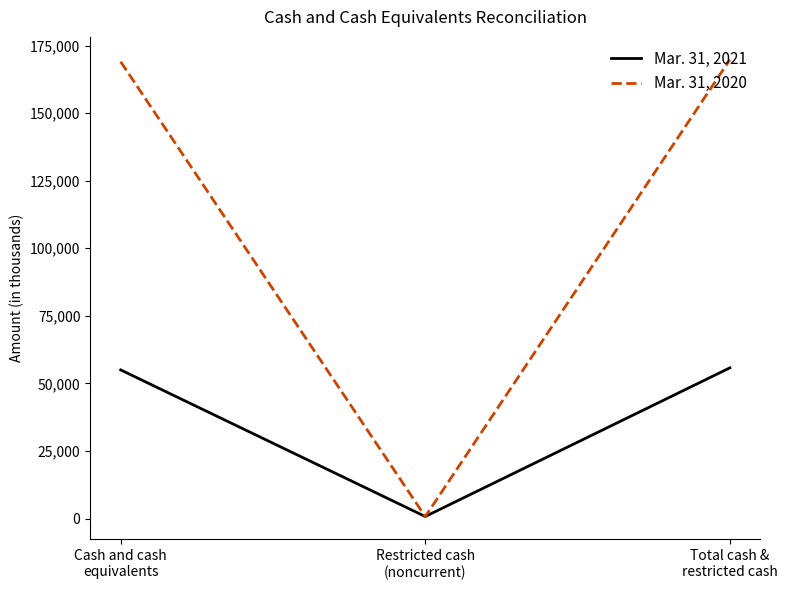

What value does the Mar. 31, 2021 series have at Restricted cash
(noncurrent), to the nearest 10?

760